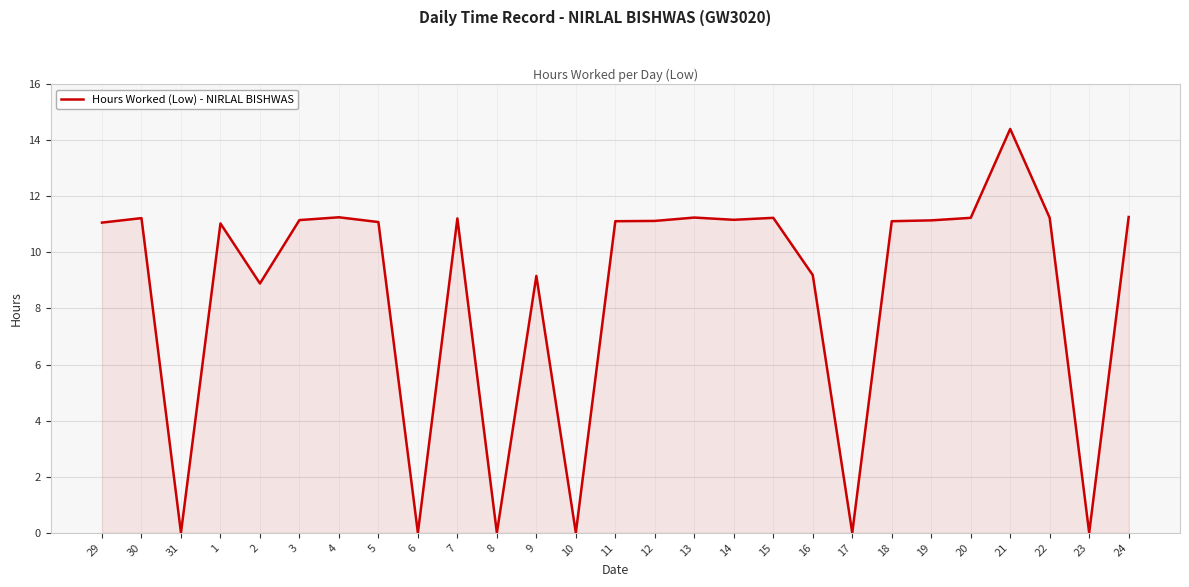

Does the chart display data point markers on the line(s)?

No